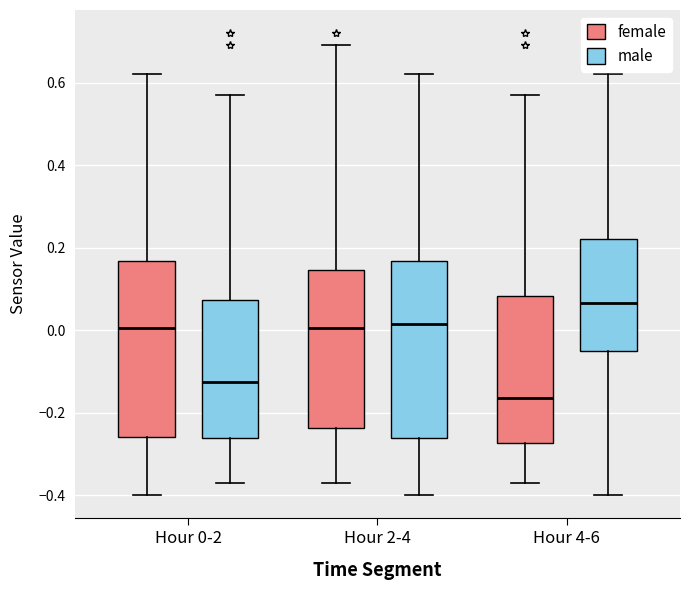

Which box has the lowest median line?

Hour 4-6 (female)